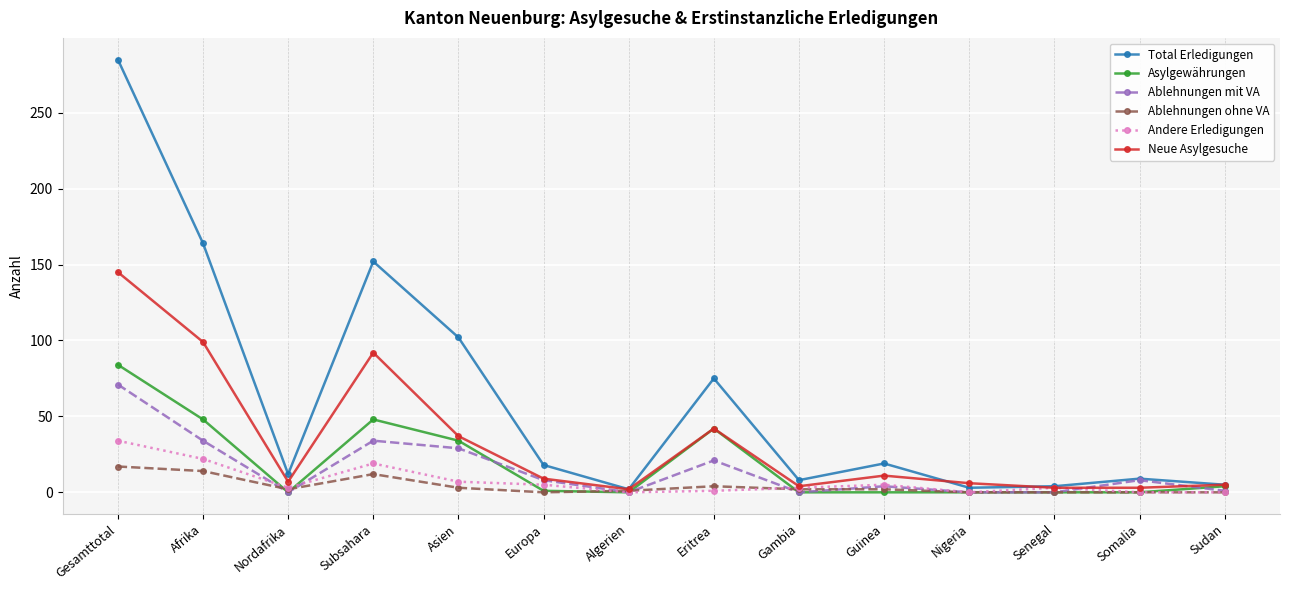

At which category does Ablehnungen ohne VA reach its first local valley?

Nordafrika